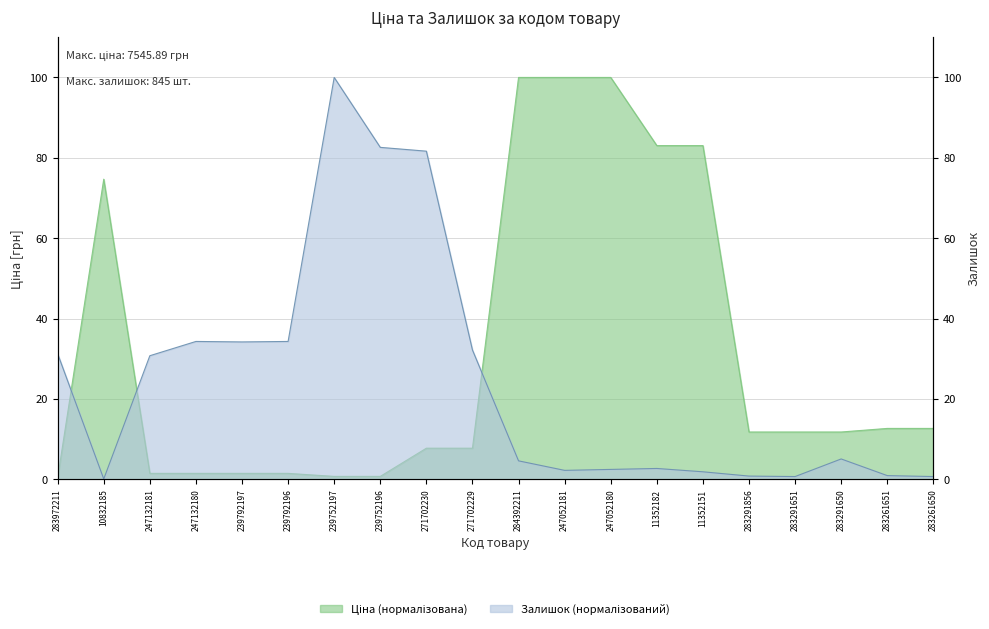

Does the chart display data point markers on the line(s)?

No